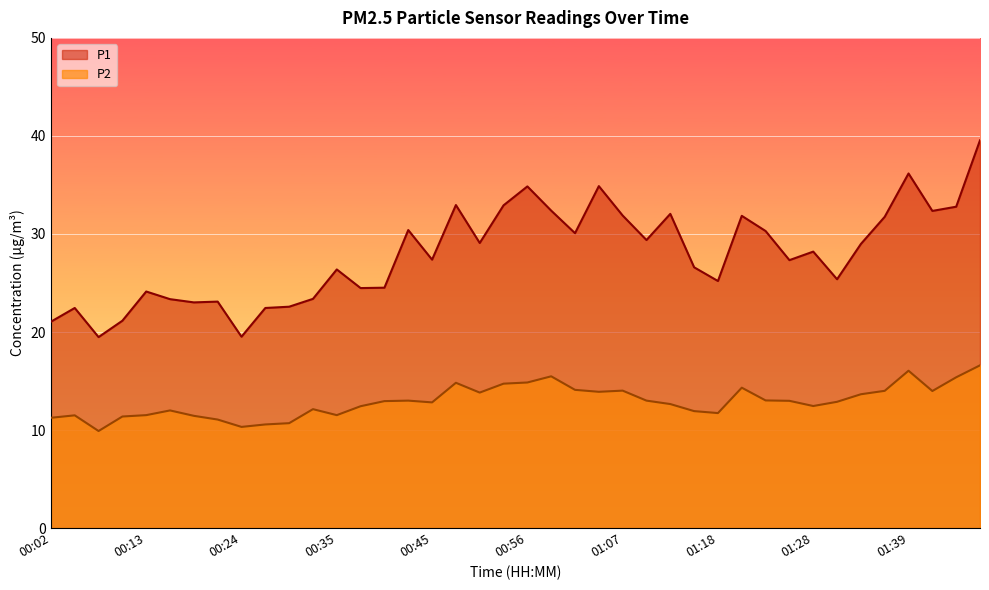

How many interior local peaks does the P2 series have?

9